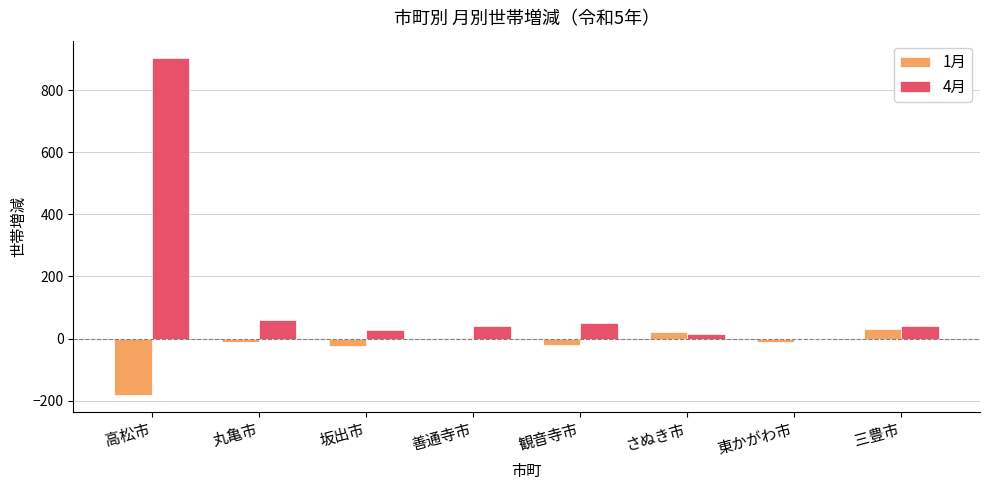

What are all the series names shown in the legend?

1月, 4月